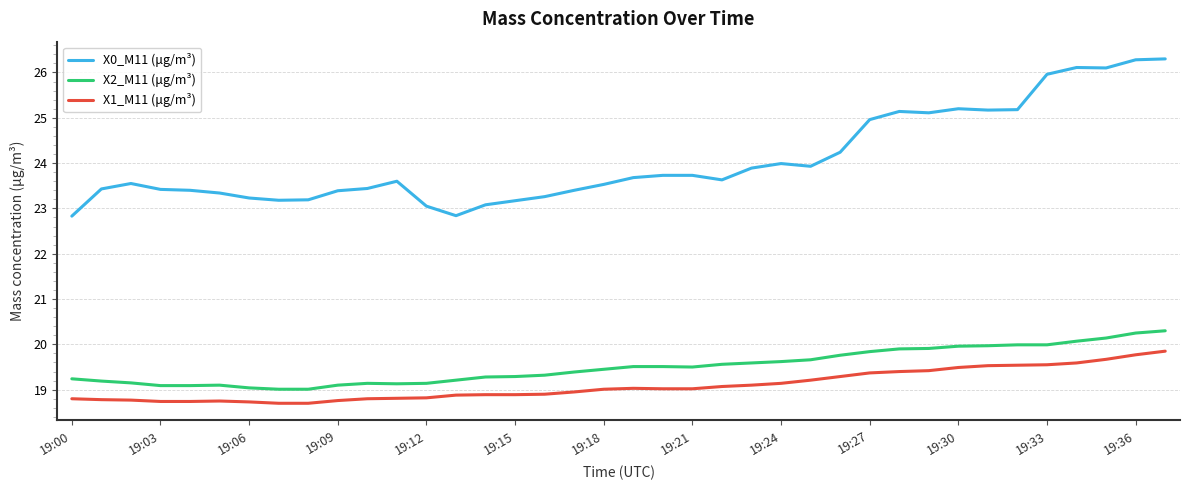

Rank the series by their maximum value, from highest to lowest.

X0_M11 (μg/m³), X2_M11 (μg/m³), X1_M11 (μg/m³)